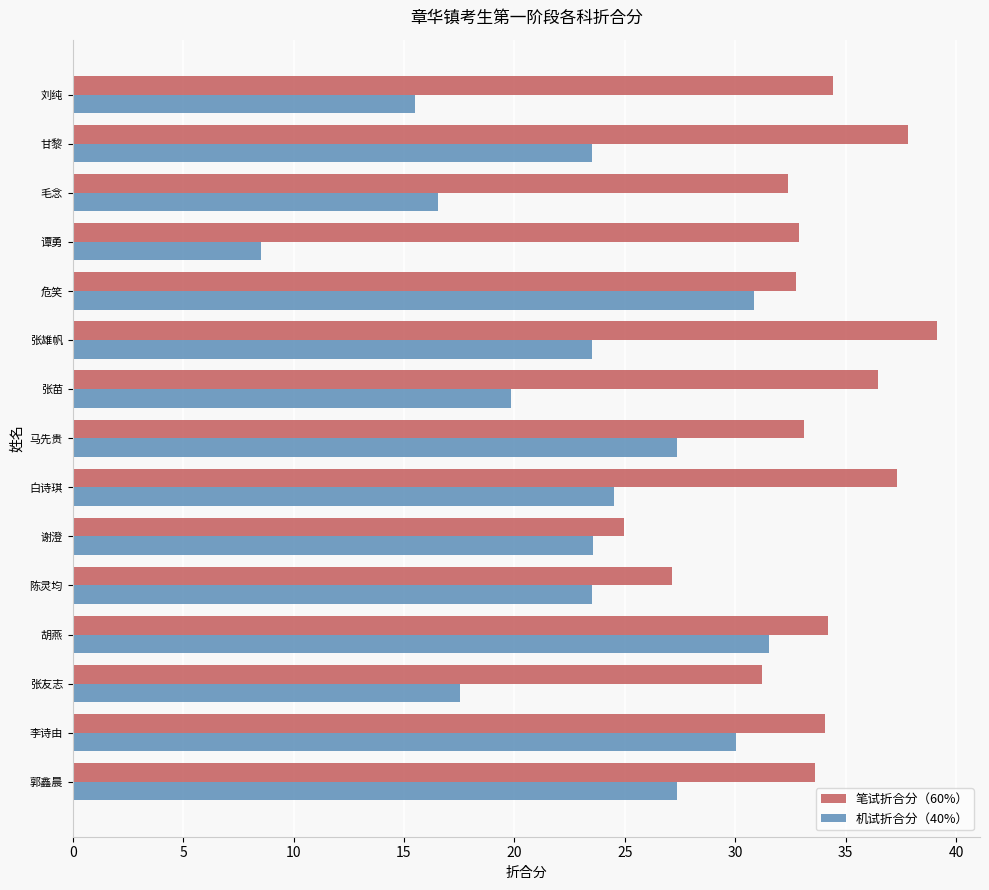

At which category does the chart reach its minimum across all series?

谭勇